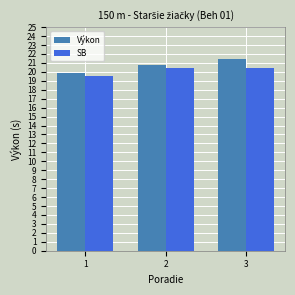

At which label does Výkon first exceed 20?

2